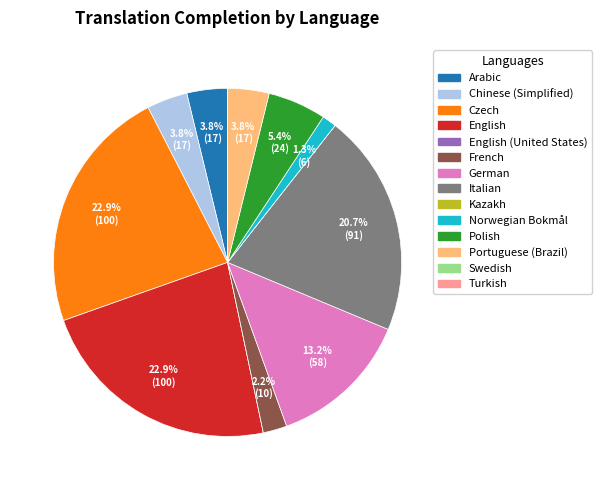

Is there a majority slice in this chart?

No